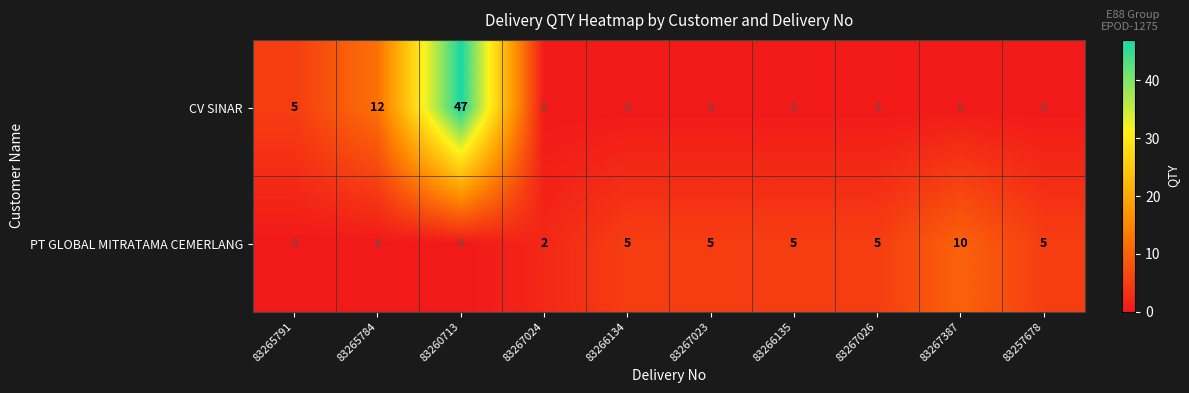

Read the CV SINAR value at 83260713.

47